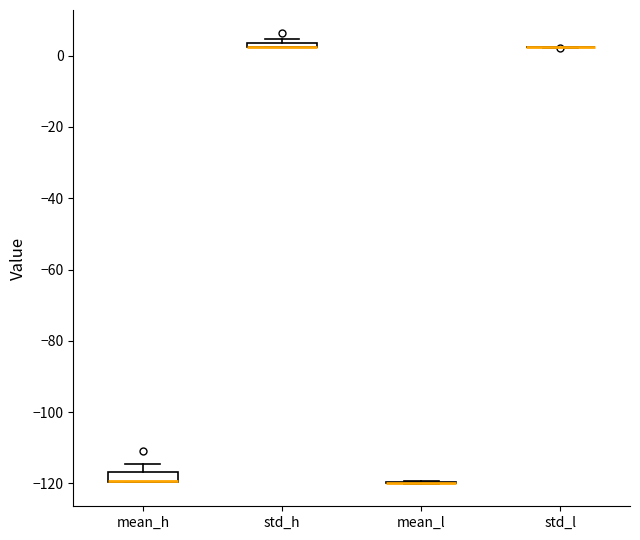

Where is the upper edge of the box for std_h on the y-axis? The values are not printed on the chart, so give them approximately, as read against the axis.

4